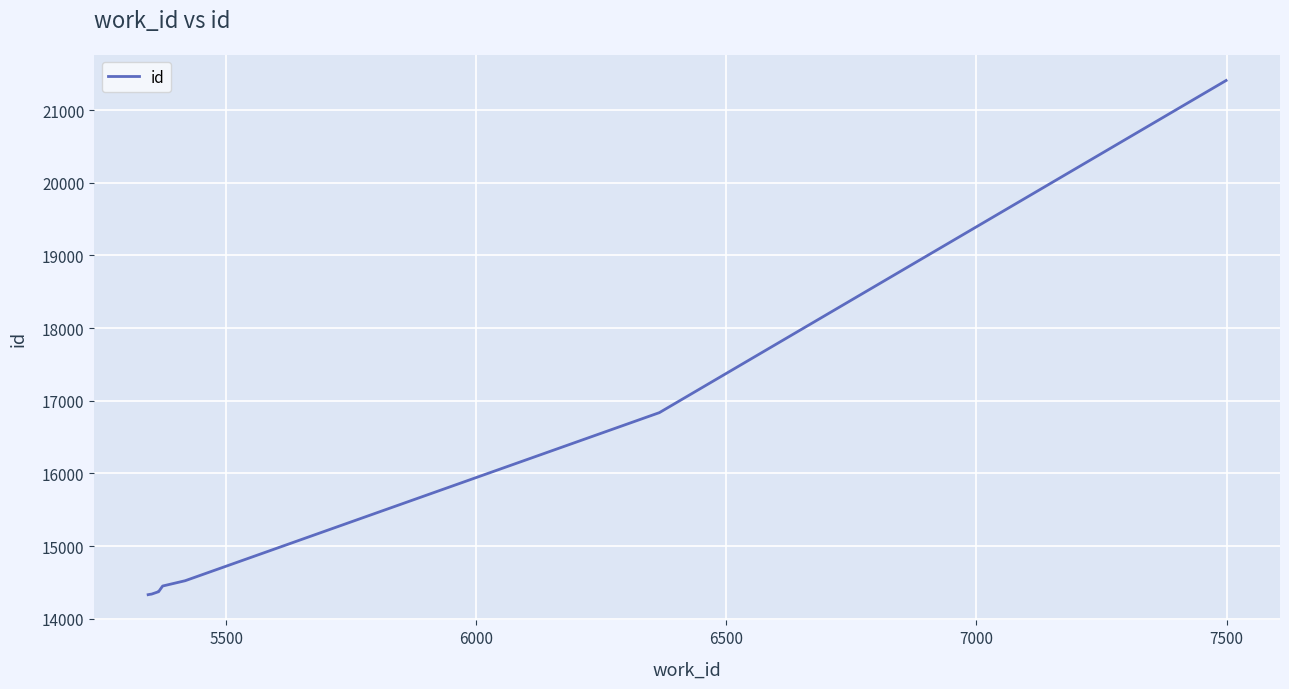

What is the average value?

15335